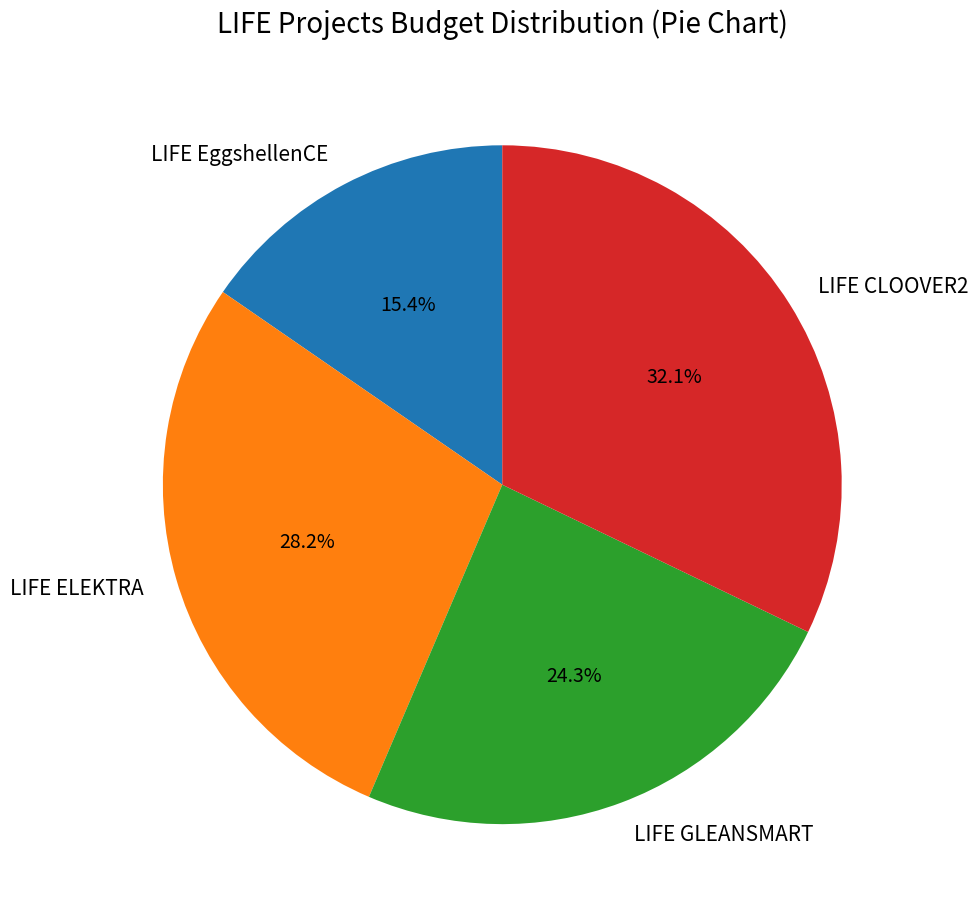

What is the largest slice in the pie chart?

LIFE CLOOVER2